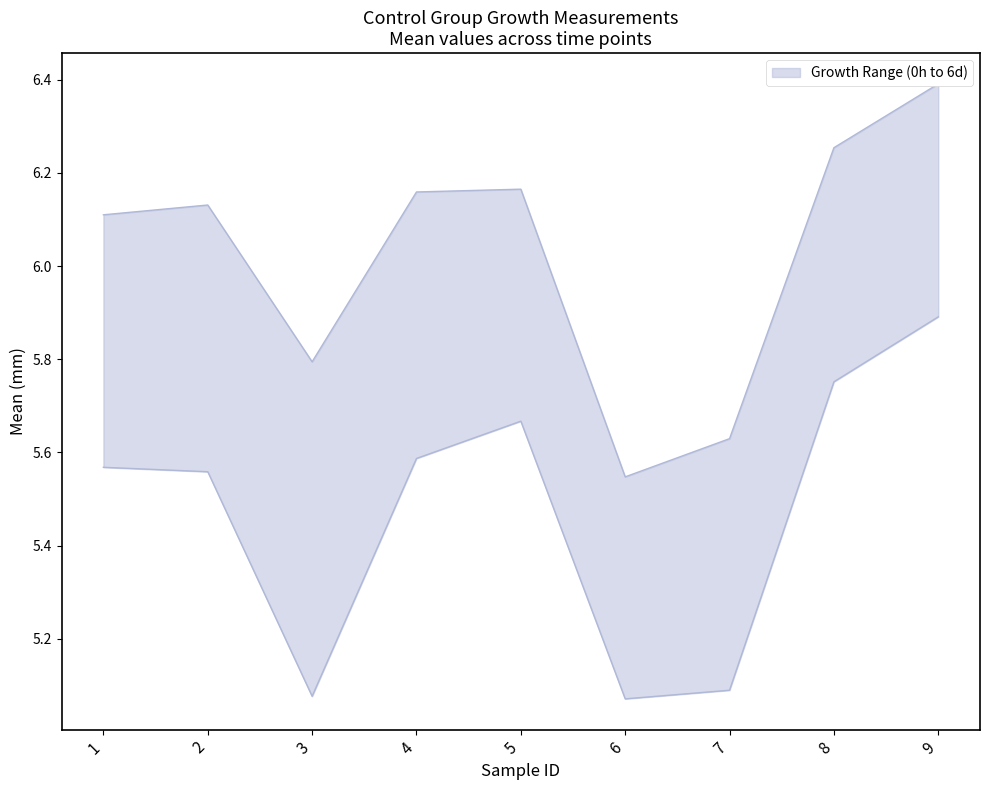

What is the average value of the Control_mean_0h series?

5.5